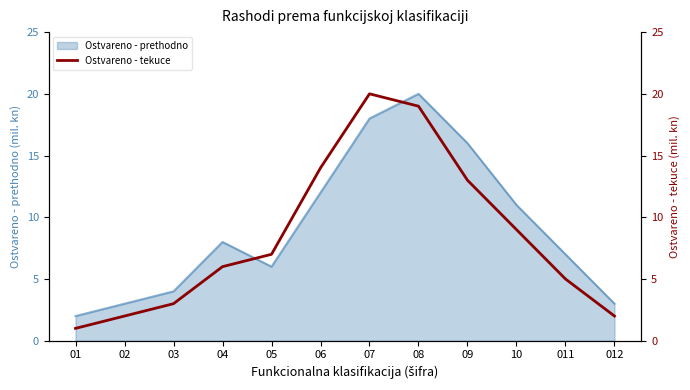

What is the maximum value for Ostvareno - prethodno?

20